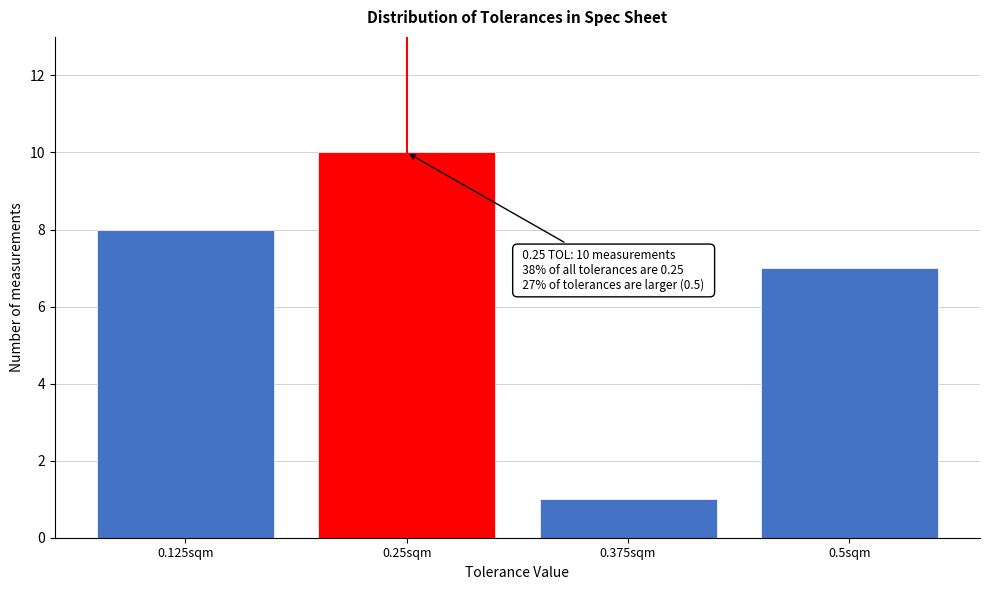

Reading left to right, list all the values displayed in this chart.

8	10	1	7